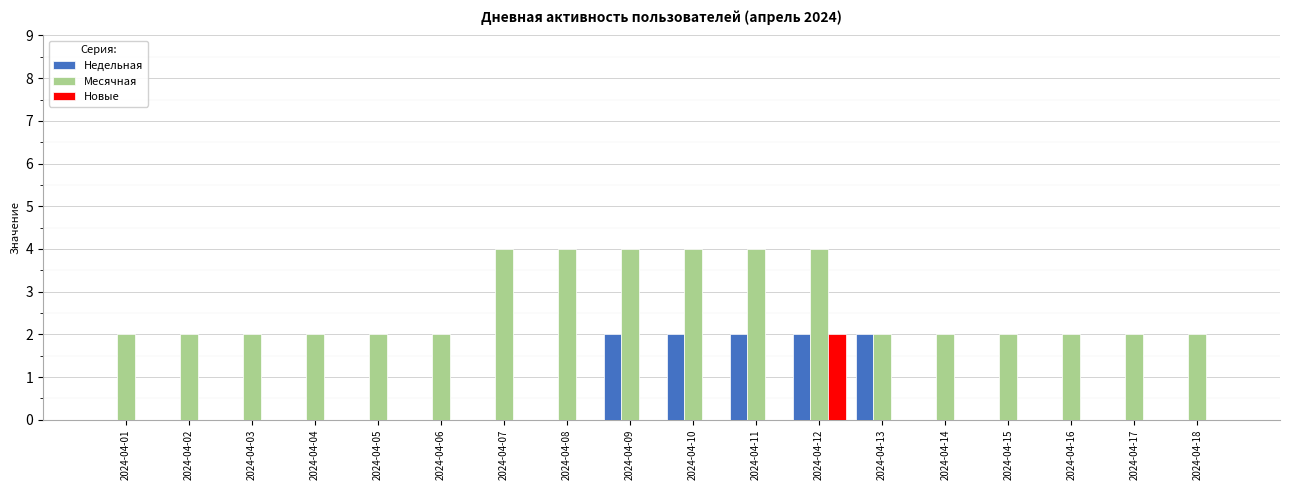

Is the value of Месячная at 2024-04-03 greater than the value of Новые at 2024-04-02?

Yes